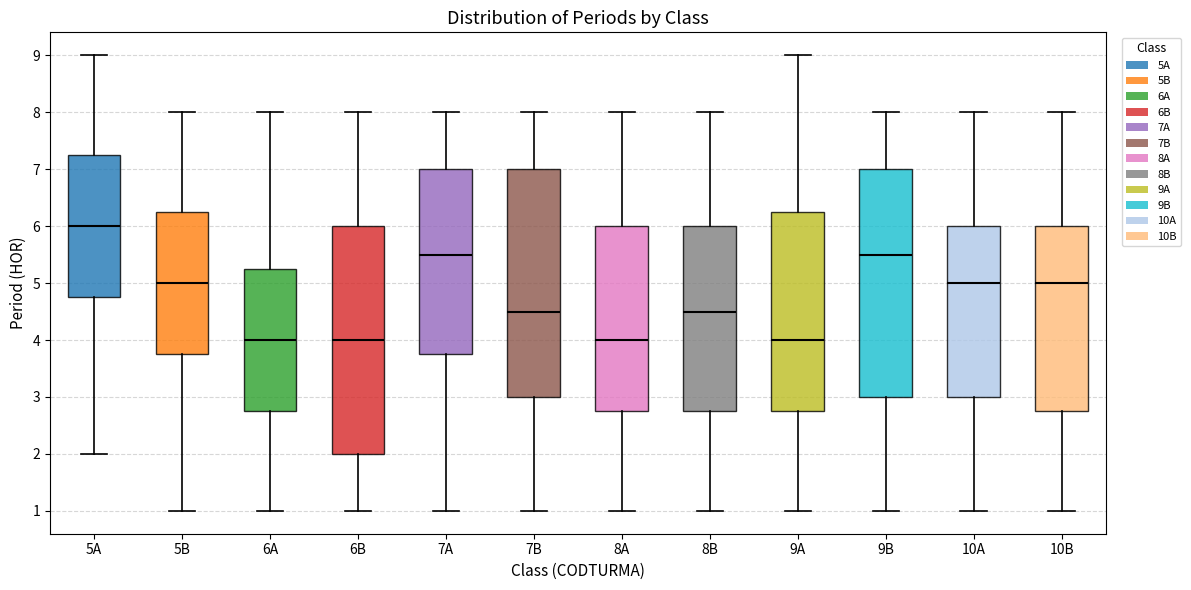

Where is the upper edge of the box for 6B on the y-axis? The values are not printed on the chart, so give them approximately, as read against the axis.

6.0